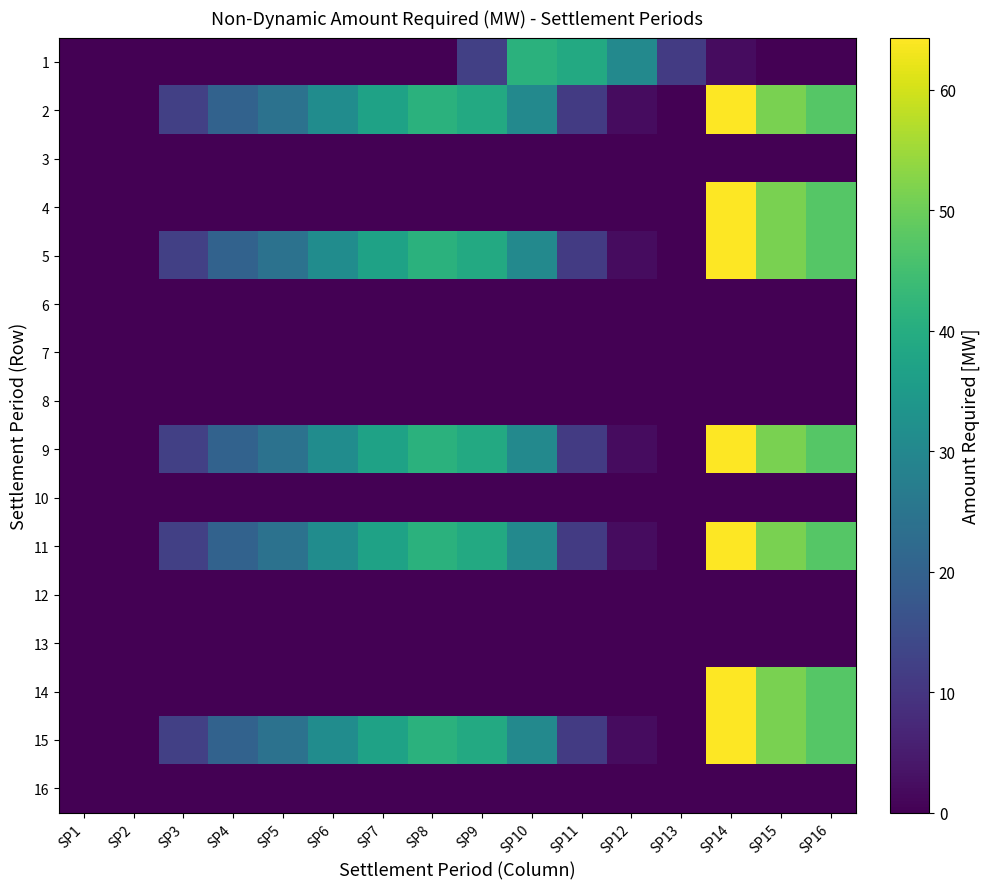

Reading left to right, what are all the values shown in this chart?

1: SP1=0.0	SP2=0.0	SP3=0.0	SP4=0.0	SP5=0.0	SP6=0.0	SP7=0.0	SP8=0.0	SP9=12.2	SP10=41.2	SP11=39.2	SP12=30.2	SP13=11.2	SP14=2.1	SP15=0.0	SP16=0.0
2: SP1=0.0	SP2=0.2	SP3=12.2	SP4=20.2	SP5=24.2	SP6=31.2	SP7=37.2	SP8=41.2	SP9=39.2	SP10=30.2	SP11=11.2	SP12=2.1	SP13=0.0	SP14=64.3	SP15=51.3	SP16=47.3
3: SP1=0.0	SP2=0.0	SP3=0.0	SP4=0.0	SP5=0.0	SP6=0.0	SP7=0.0	SP8=0.0	SP9=0.0	SP10=0.0	SP11=0.0	SP12=0.0	SP13=0.0	SP14=0.0	SP15=0.0	SP16=0.0
4: SP1=0.0	SP2=0.0	SP3=0.0	SP4=0.0	SP5=0.0	SP6=0.0	SP7=0.0	SP8=0.0	SP9=0.0	SP10=0.0	SP11=0.0	SP12=0.0	SP13=0.0	SP14=64.3	SP15=51.3	SP16=47.3
5: SP1=0.0	SP2=0.2	SP3=12.2	SP4=20.2	SP5=24.2	SP6=31.2	SP7=37.2	SP8=41.2	SP9=39.2	SP10=30.2	SP11=11.2	SP12=2.1	SP13=0.0	SP14=64.3	SP15=51.3	SP16=47.3
6: SP1=0.0	SP2=0.0	SP3=0.0	SP4=0.0	SP5=0.0	SP6=0.0	SP7=0.0	SP8=0.0	SP9=0.0	SP10=0.0	SP11=0.0	SP12=0.0	SP13=0.0	SP14=0.0	SP15=0.0	SP16=0.0
7: SP1=0.0	SP2=0.0	SP3=0.0	SP4=0.0	SP5=0.0	SP6=0.0	SP7=0.0	SP8=0.0	SP9=0.0	SP10=0.0	SP11=0.0	SP12=0.0	SP13=0.0	SP14=0.0	SP15=0.0	SP16=0.0
8: SP1=0.0	SP2=0.0	SP3=0.0	SP4=0.0	SP5=0.0	SP6=0.0	SP7=0.0	SP8=0.0	SP9=0.0	SP10=0.0	SP11=0.0	SP12=0.0	SP13=0.0	SP14=0.0	SP15=0.0	SP16=0.0
9: SP1=0.0	SP2=0.2	SP3=12.2	SP4=20.2	SP5=24.2	SP6=31.2	SP7=37.2	SP8=41.2	SP9=39.2	SP10=30.2	SP11=11.2	SP12=2.1	SP13=0.0	SP14=64.3	SP15=51.3	SP16=47.3
10: SP1=0.0	SP2=0.0	SP3=0.0	SP4=0.0	SP5=0.0	SP6=0.0	SP7=0.0	SP8=0.0	SP9=0.0	SP10=0.0	SP11=0.0	SP12=0.0	SP13=0.0	SP14=0.0	SP15=0.0	SP16=0.0
11: SP1=0.0	SP2=0.2	SP3=12.2	SP4=20.2	SP5=24.2	SP6=31.2	SP7=37.2	SP8=41.2	SP9=39.2	SP10=30.2	SP11=11.2	SP12=2.1	SP13=0.0	SP14=64.3	SP15=51.3	SP16=47.3
12: SP1=0.0	SP2=0.0	SP3=0.0	SP4=0.0	SP5=0.0	SP6=0.0	SP7=0.0	SP8=0.0	SP9=0.0	SP10=0.0	SP11=0.0	SP12=0.0	SP13=0.0	SP14=0.0	SP15=0.0	SP16=0.0
13: SP1=0.0	SP2=0.0	SP3=0.0	SP4=0.0	SP5=0.0	SP6=0.0	SP7=0.0	SP8=0.0	SP9=0.0	SP10=0.0	SP11=0.0	SP12=0.0	SP13=0.0	SP14=0.0	SP15=0.0	SP16=0.0
14: SP1=0.0	SP2=0.0	SP3=0.0	SP4=0.0	SP5=0.0	SP6=0.0	SP7=0.0	SP8=0.0	SP9=0.0	SP10=0.0	SP11=0.0	SP12=0.0	SP13=0.0	SP14=64.3	SP15=51.3	SP16=47.3
15: SP1=0.0	SP2=0.2	SP3=12.2	SP4=20.2	SP5=24.2	SP6=31.2	SP7=37.2	SP8=41.2	SP9=39.2	SP10=30.2	SP11=11.2	SP12=2.1	SP13=0.0	SP14=64.3	SP15=51.3	SP16=47.3
16: SP1=0.0	SP2=0.0	SP3=0.0	SP4=0.0	SP5=0.0	SP6=0.0	SP7=0.0	SP8=0.0	SP9=0.0	SP10=0.0	SP11=0.0	SP12=0.0	SP13=0.0	SP14=0.0	SP15=0.0	SP16=0.0